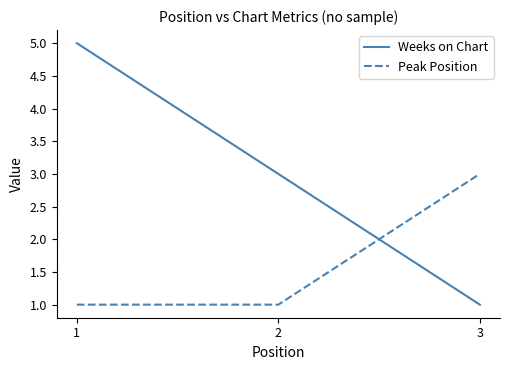

Reading left to right, extract all data points from this chart.

Weeks on Chart: 5	3	1
Peak Position: 1	1	3